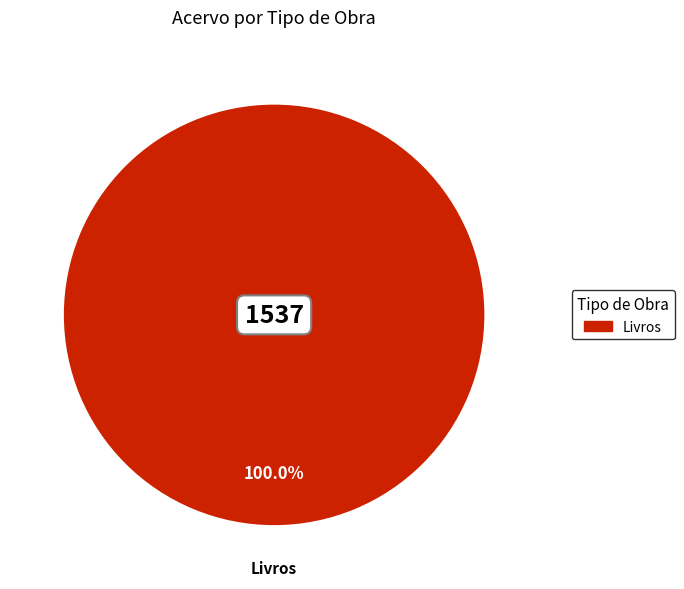

Rank the categories by value from lowest to highest.

Livros